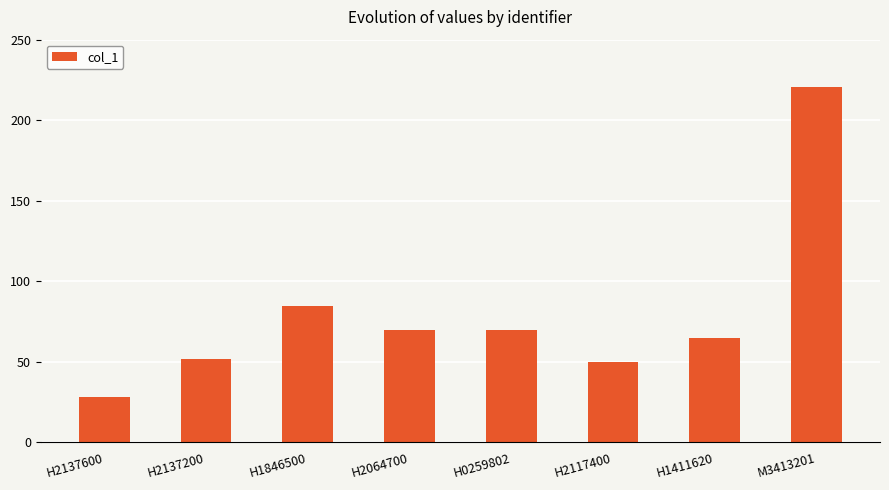

Between H2137600 and H2064700, which is larger?

H2064700